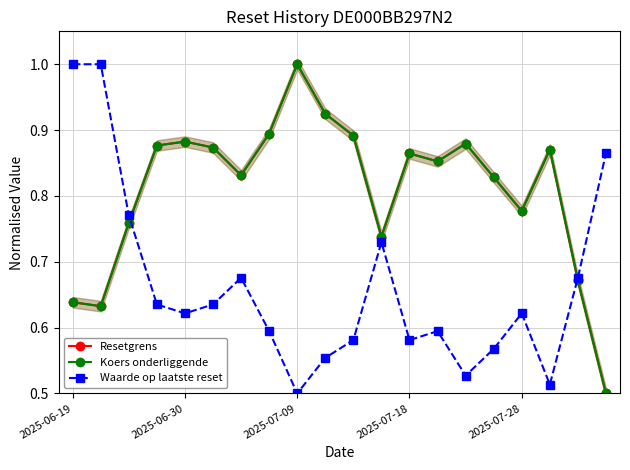

Does the chart display data point markers on the line(s)?

Yes